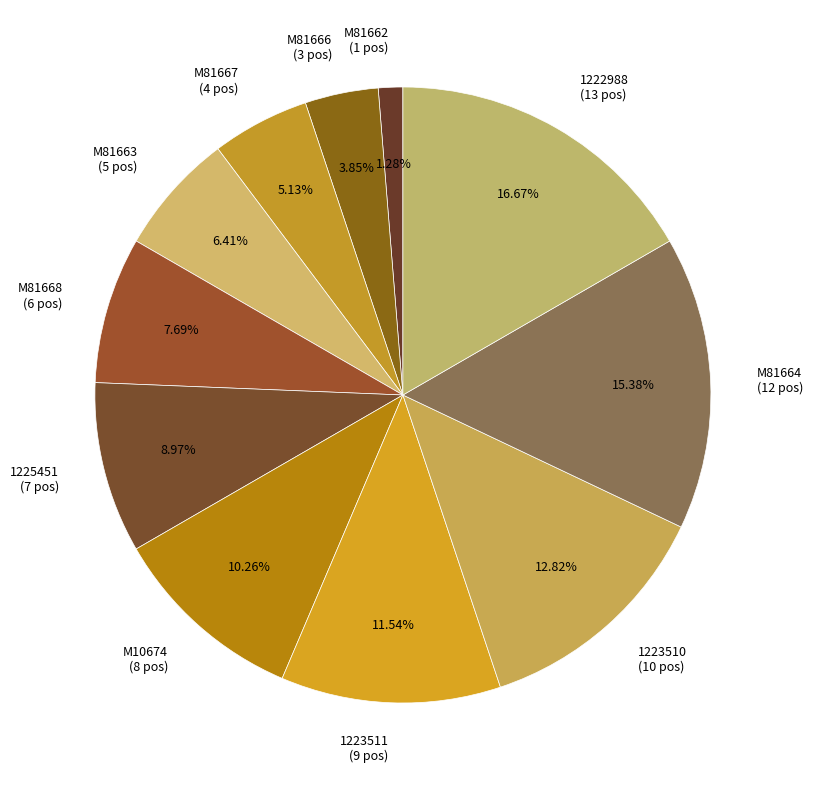

To the nearest percent, what is the difference between the largest and smallest slice percentages?

15%